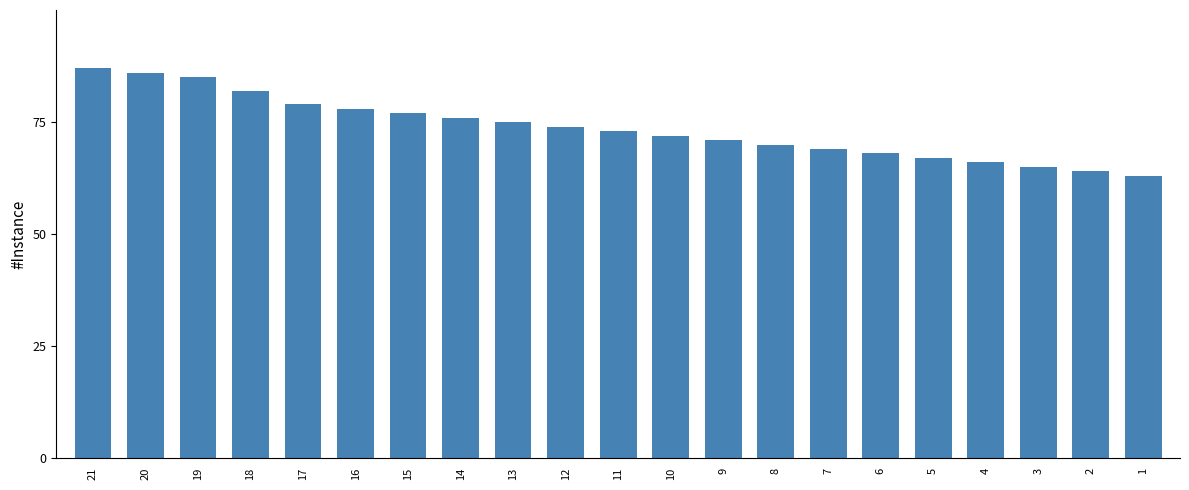

Does the chart contain any negative values?

No